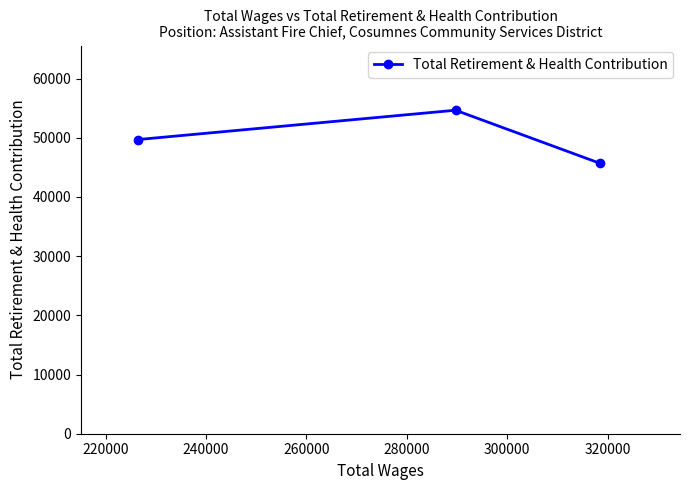

What is the difference between the maximum and minimum values?

8971